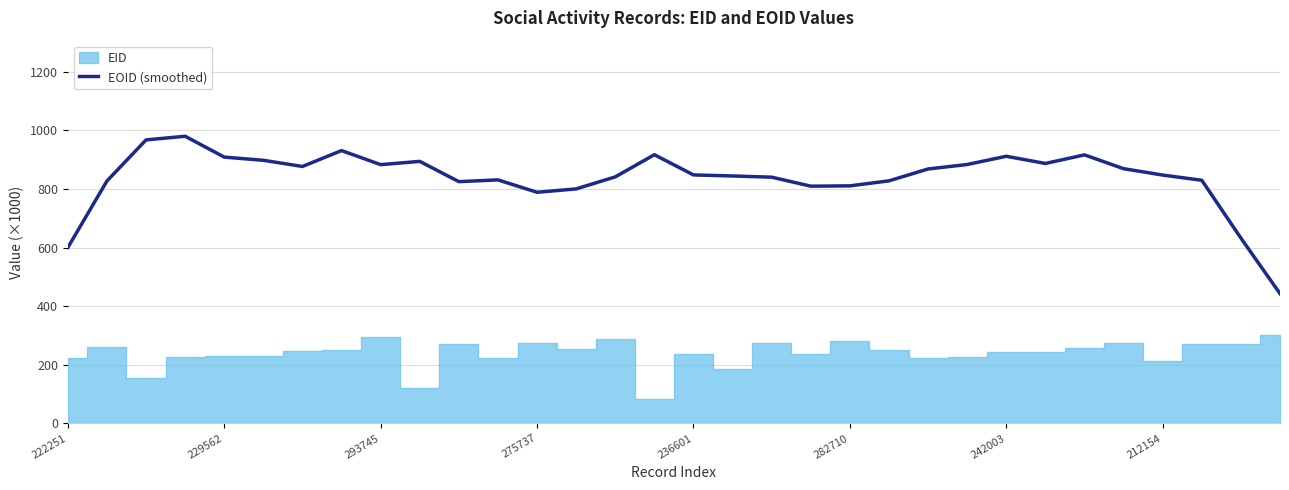

What is the label of the 9th point from the right?

23